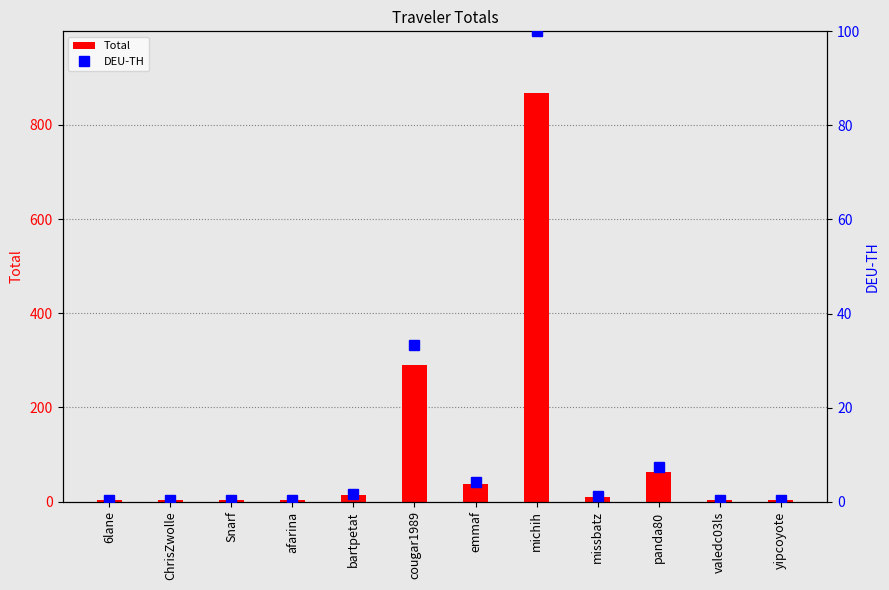

Reading left to right, extract all data points from this chart.

Total: 3.0	3.0	3.0	3.0	14.0	289.5	36.7	868.3	9.8	63.2	3.0	3.0
DEU-TH: 0.3	0.3	0.3	0.3	1.6	33.3	4.2	100.0	1.1	7.3	0.3	0.3